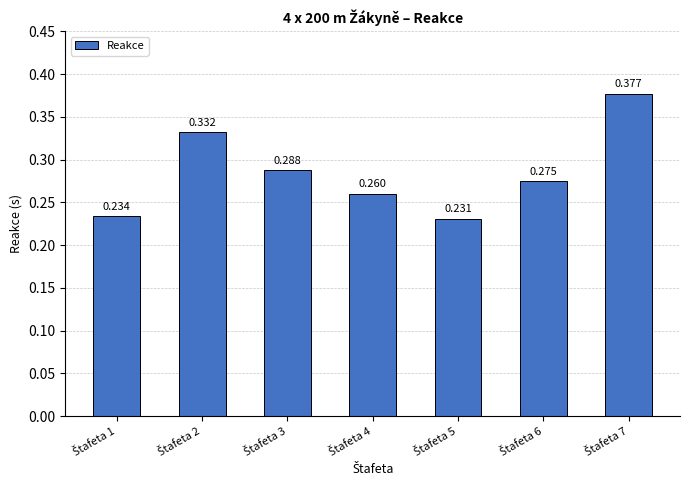

At which label is the value closest to 0?

Štafeta 5